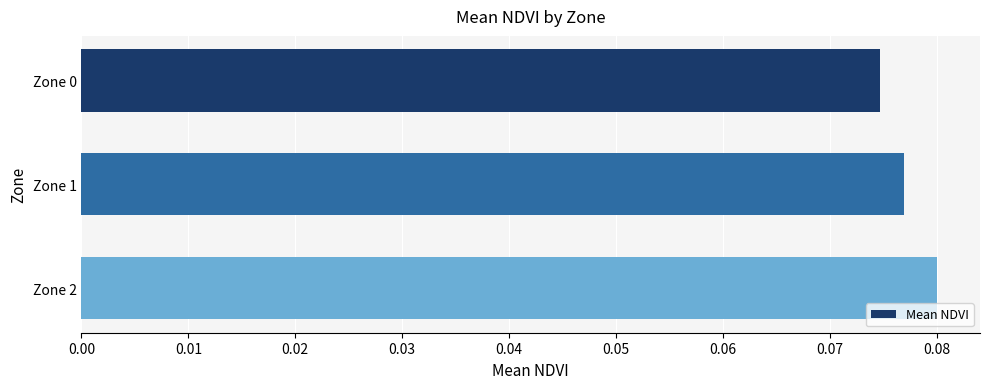

List the labels in order of value, largest first.

Zone 2, Zone 1, Zone 0